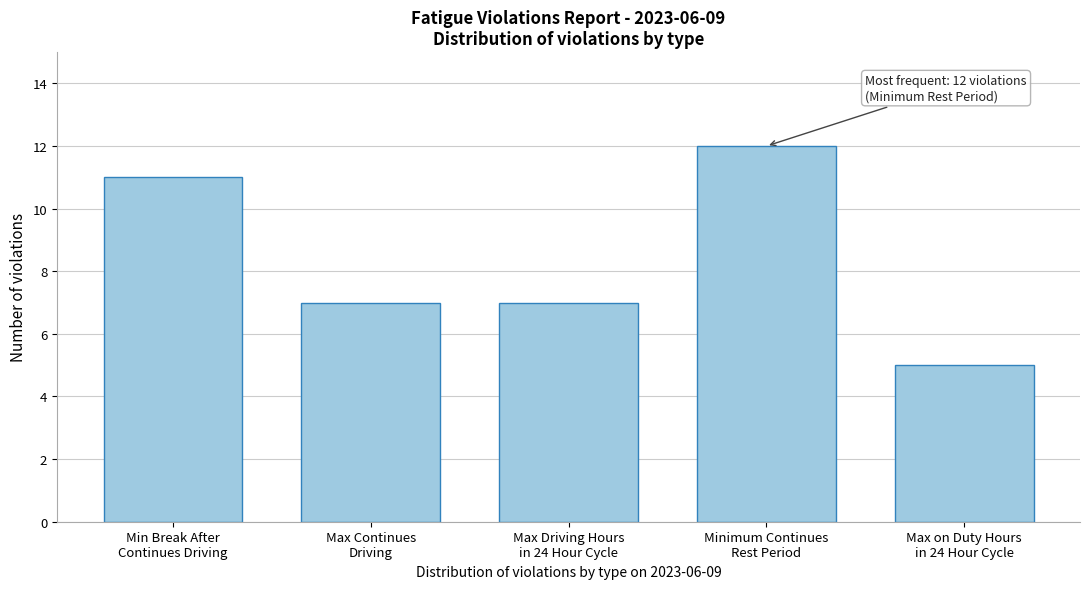

Reading left to right, what are all the values shown in this chart?

11	7	7	12	5